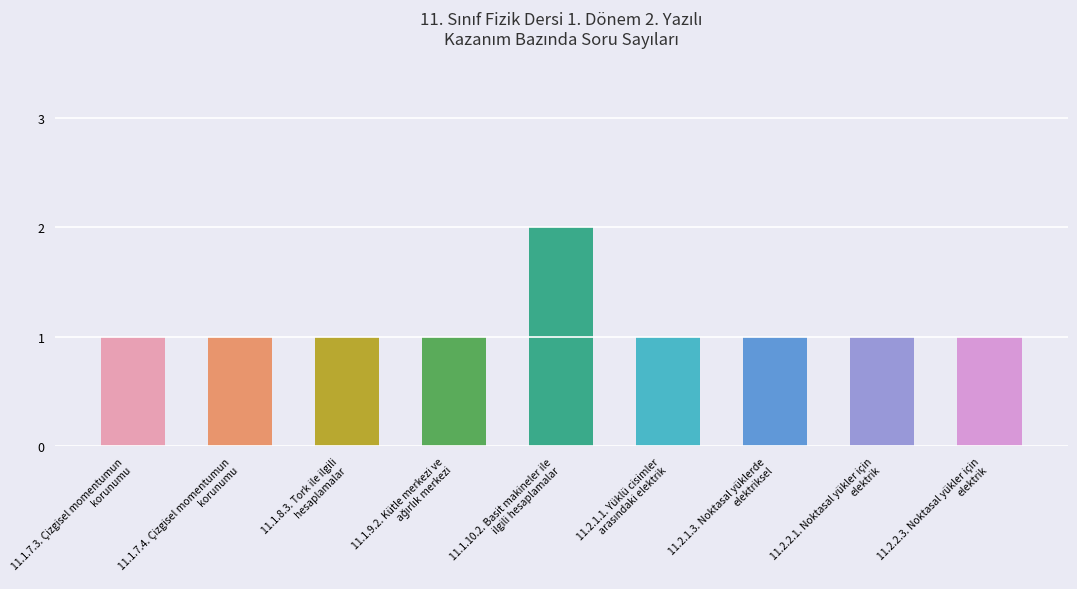

Reading left to right, list all the values displayed in this chart.

1	1	1	1	2	1	1	1	1